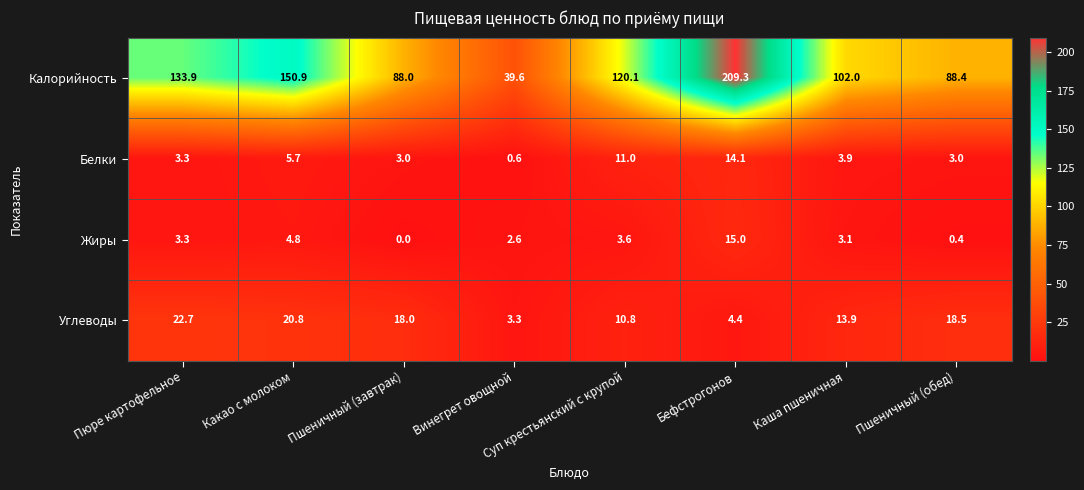

Where does the Жиры series first go above 3?

Пюре картофельное